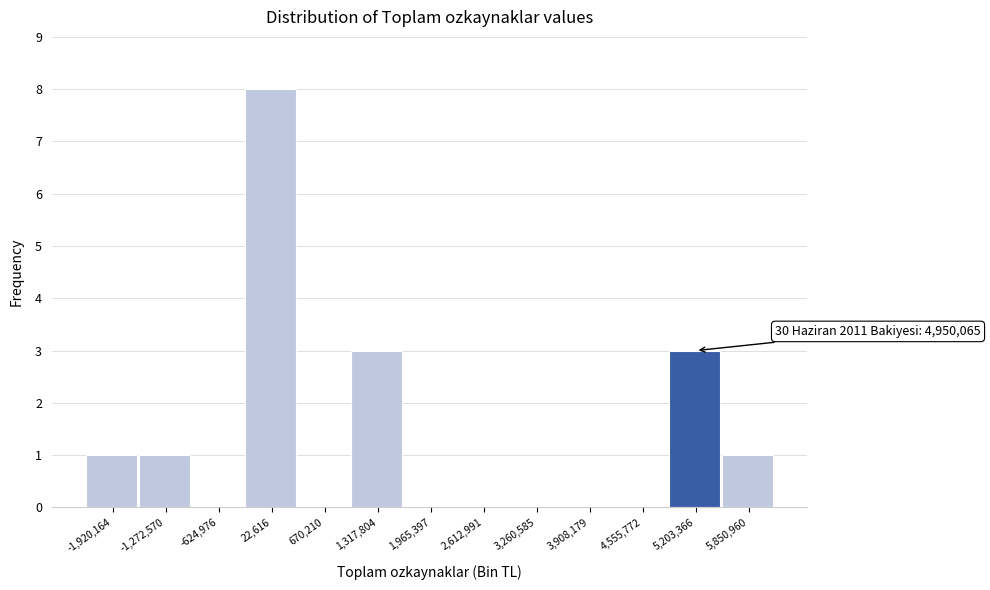

Which range on the x-axis has the tallest bar?

-300000 to 300000